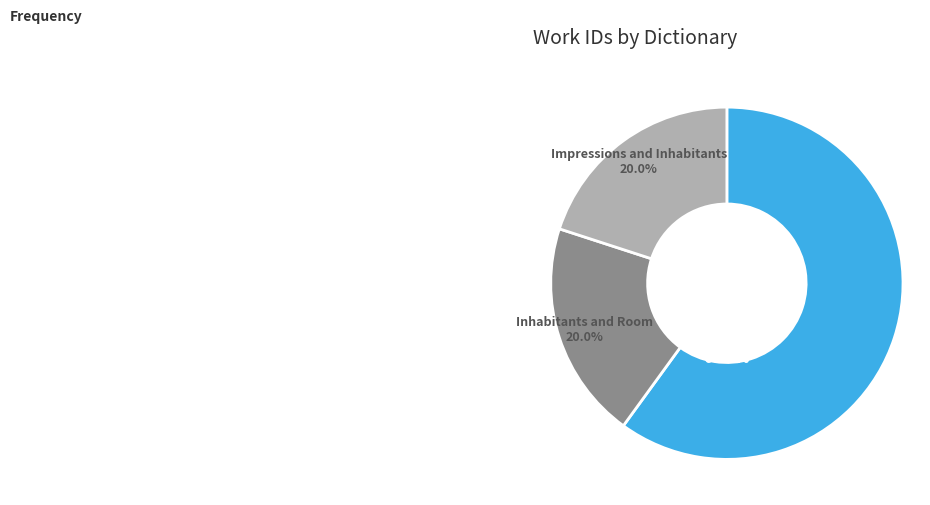

Does Impressions and Inhabitants account for over 50% of the chart?

No